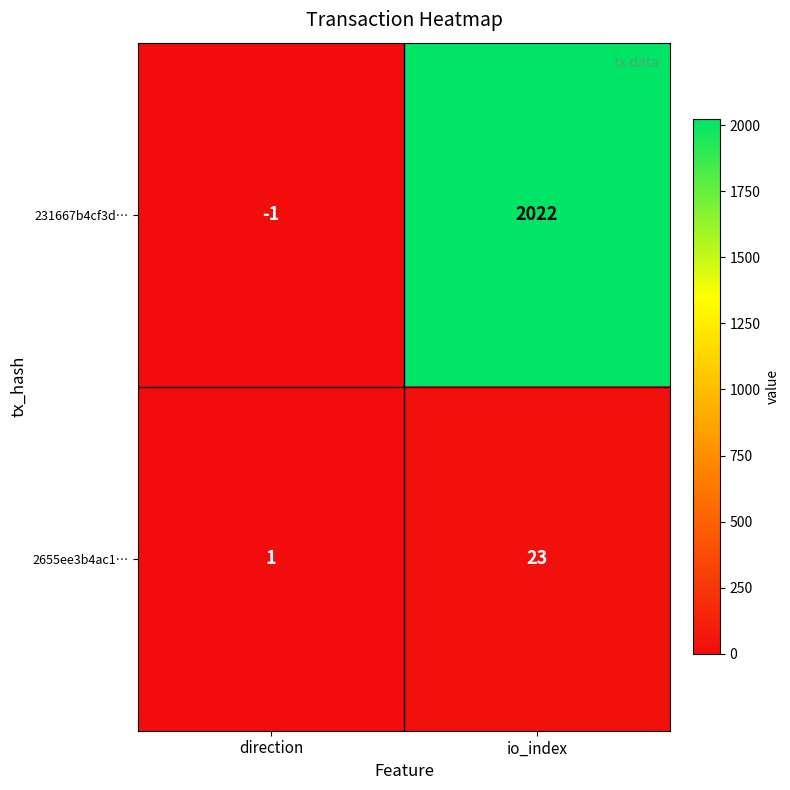

How many series are shown in this chart?

2